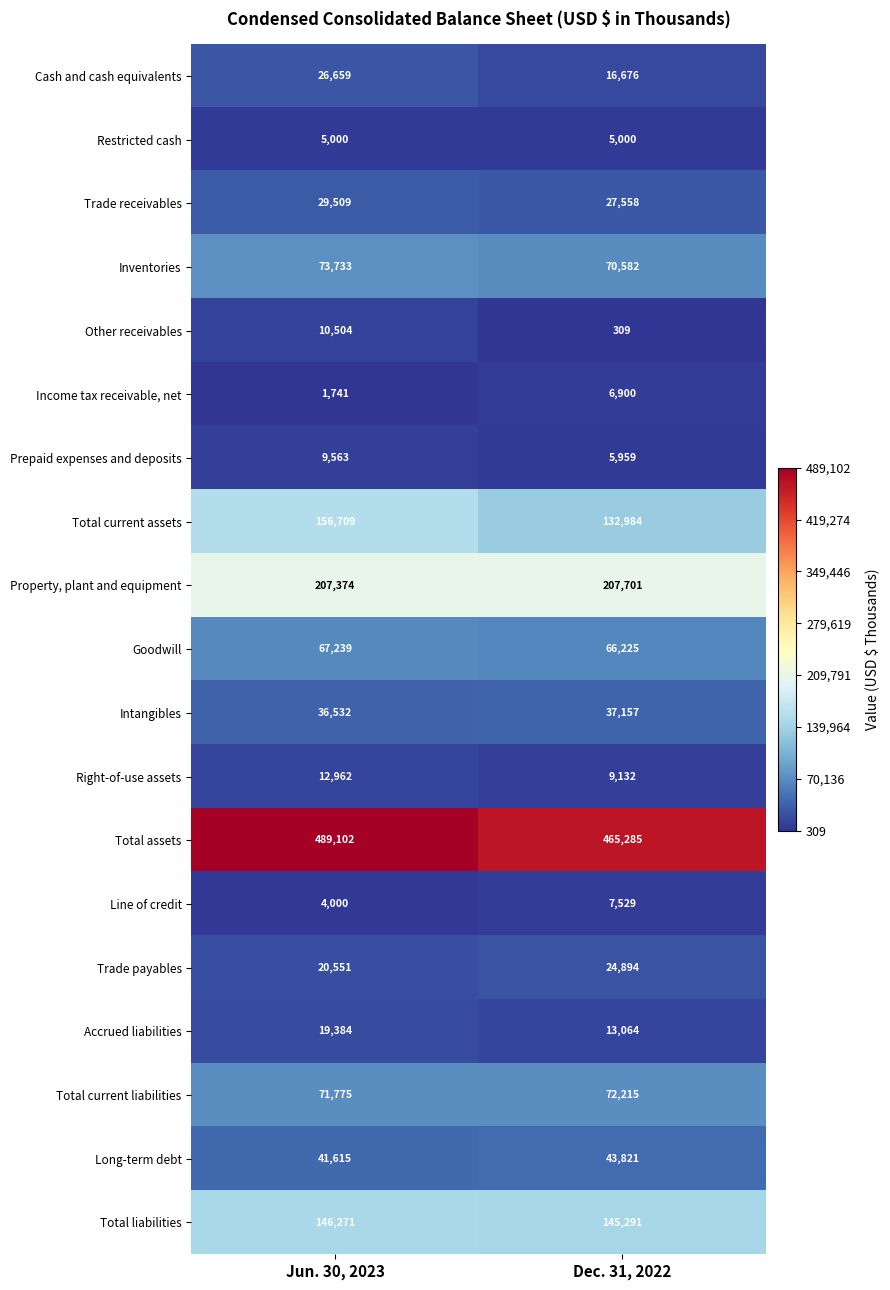

How many values in the Other receivables series are below 10504?

1